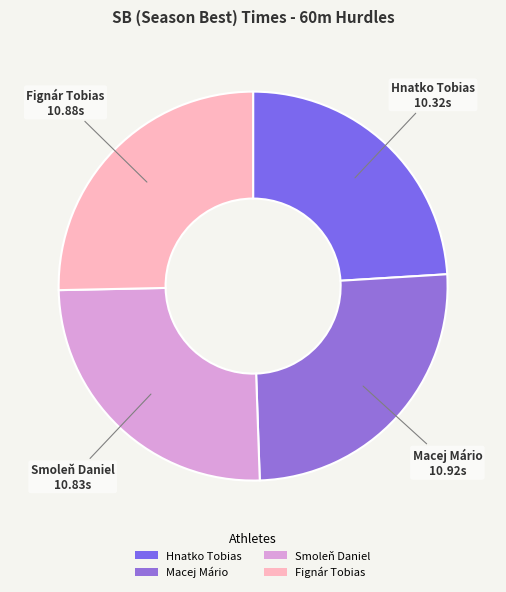

What is the ratio of the value at Fignár Tobias to the value at Hnatko Tobias?

1.1